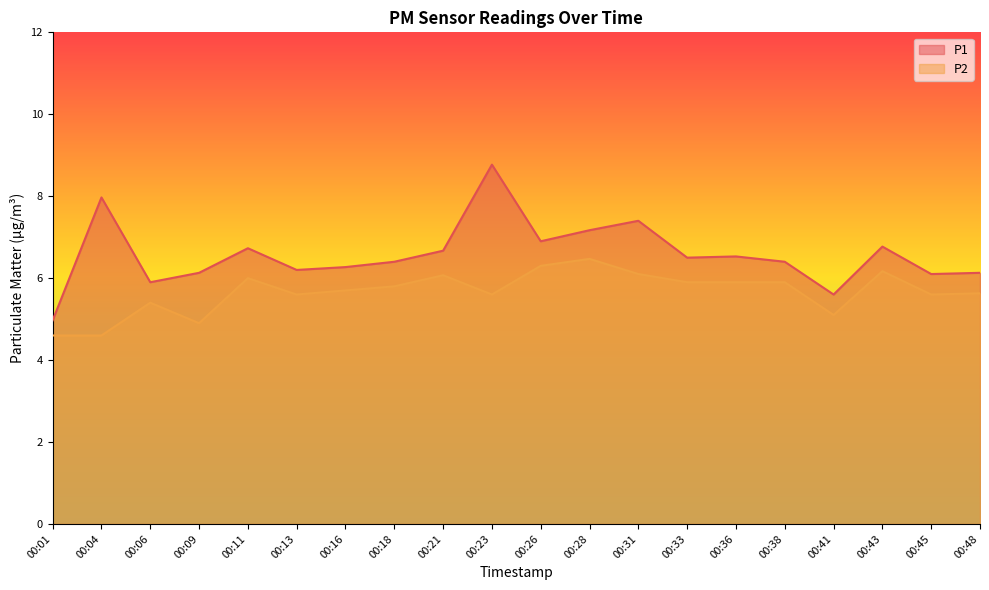

List the series in order of their overall mean, highest first.

P1, P2